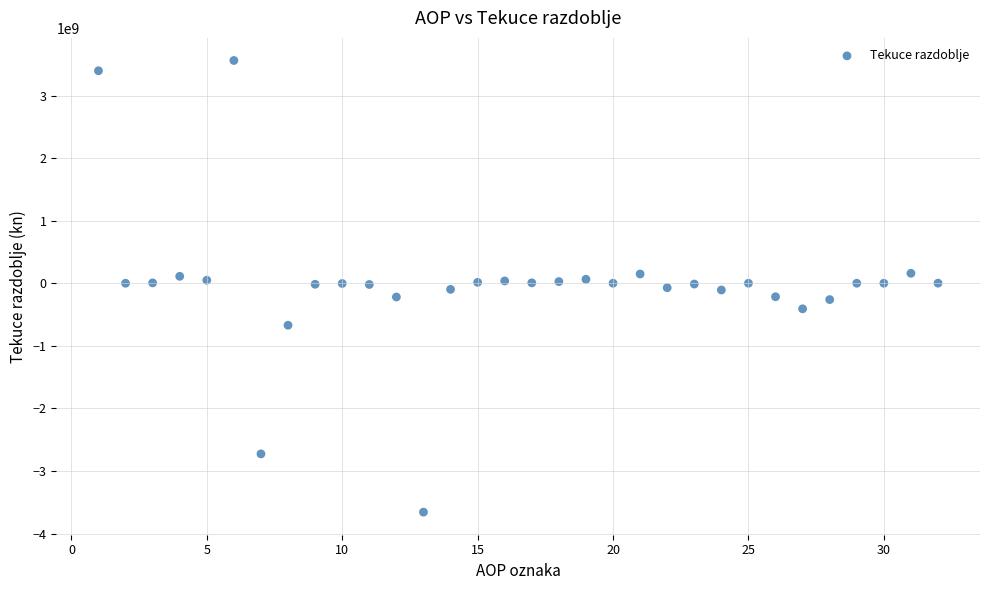

What is the range of X values (max minus min)?

31